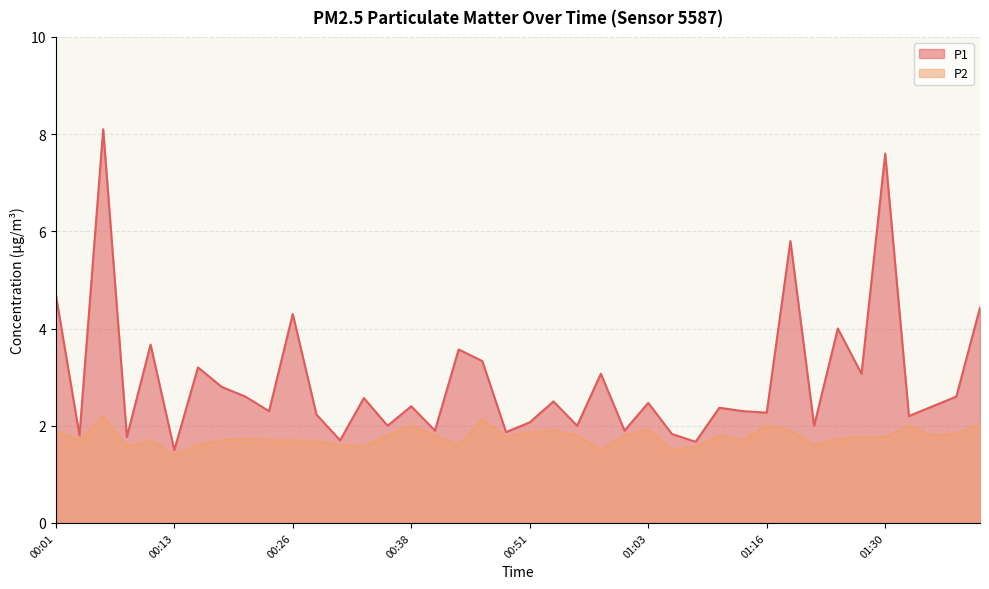

How many lines are shown in the chart?

2